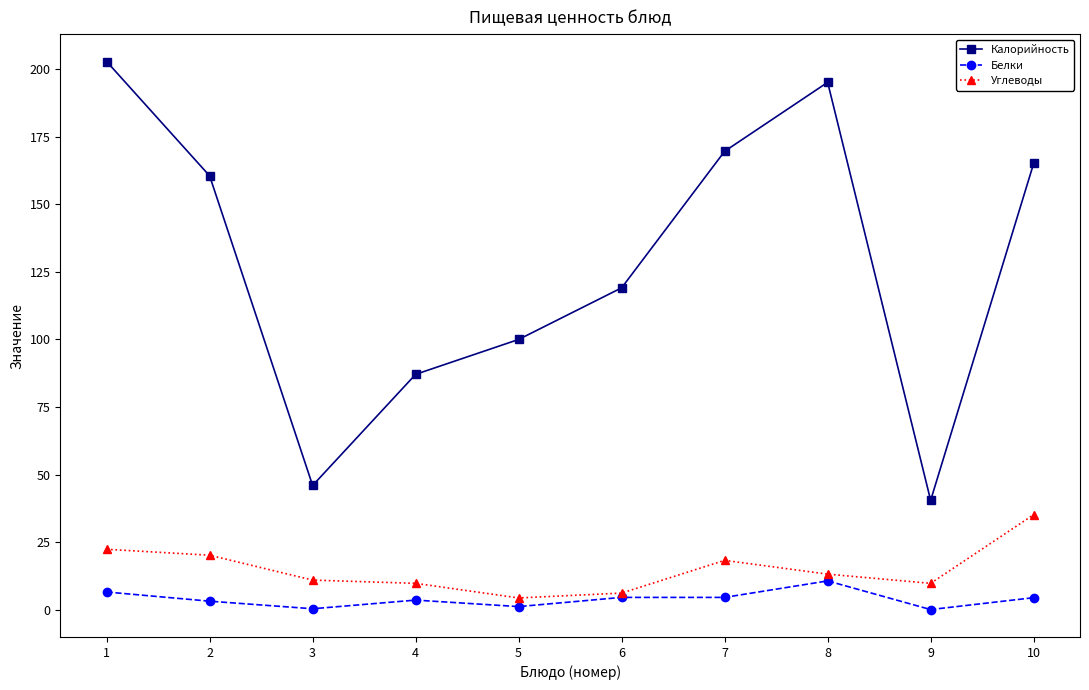

Where is the first local minimum for Калорийность?

3